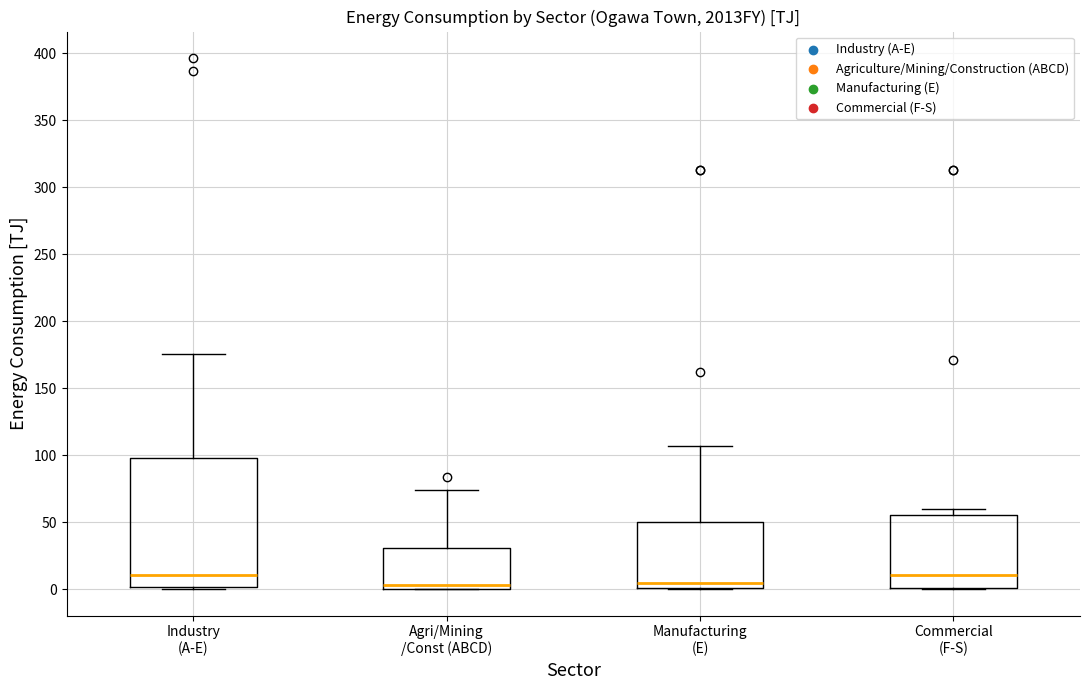

Where is the upper edge of the box for Agri/Mining /Const (ABCD) on the y-axis? The values are not printed on the chart, so give them approximately, as read against the axis.

30